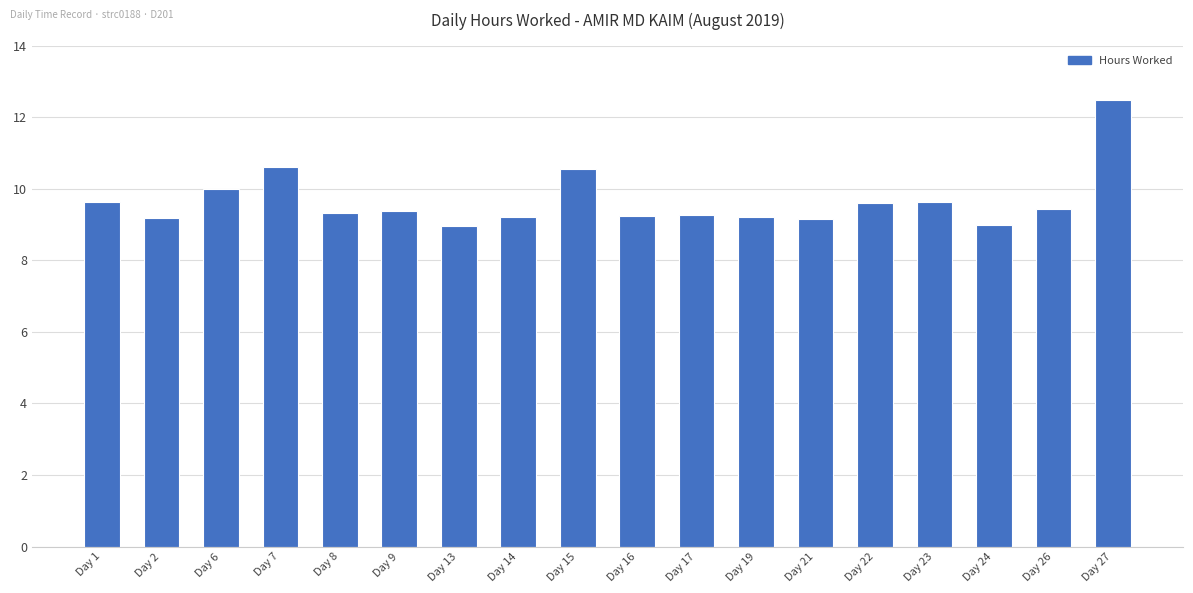

What is the sum of the values at Day 23 and Day 9?

19.0